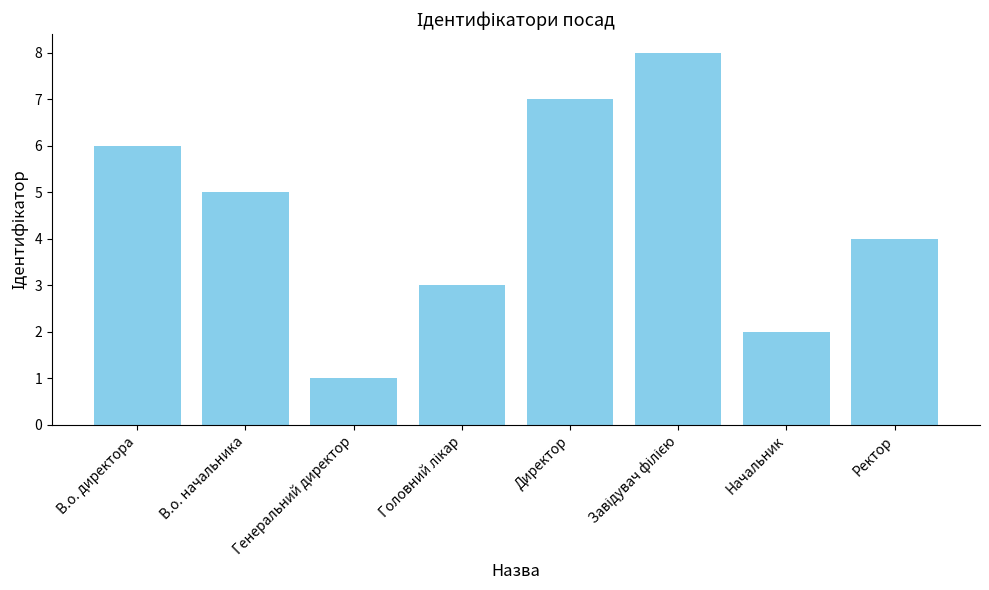

Which label corresponds to the smallest value in the chart?

Генеральний директор